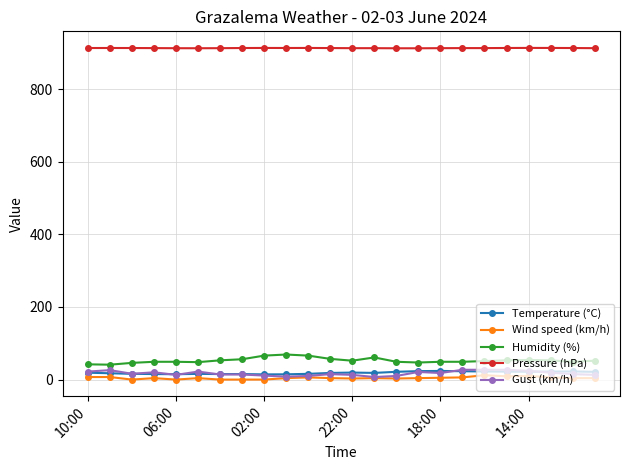

Does the chart display data point markers on the line(s)?

Yes